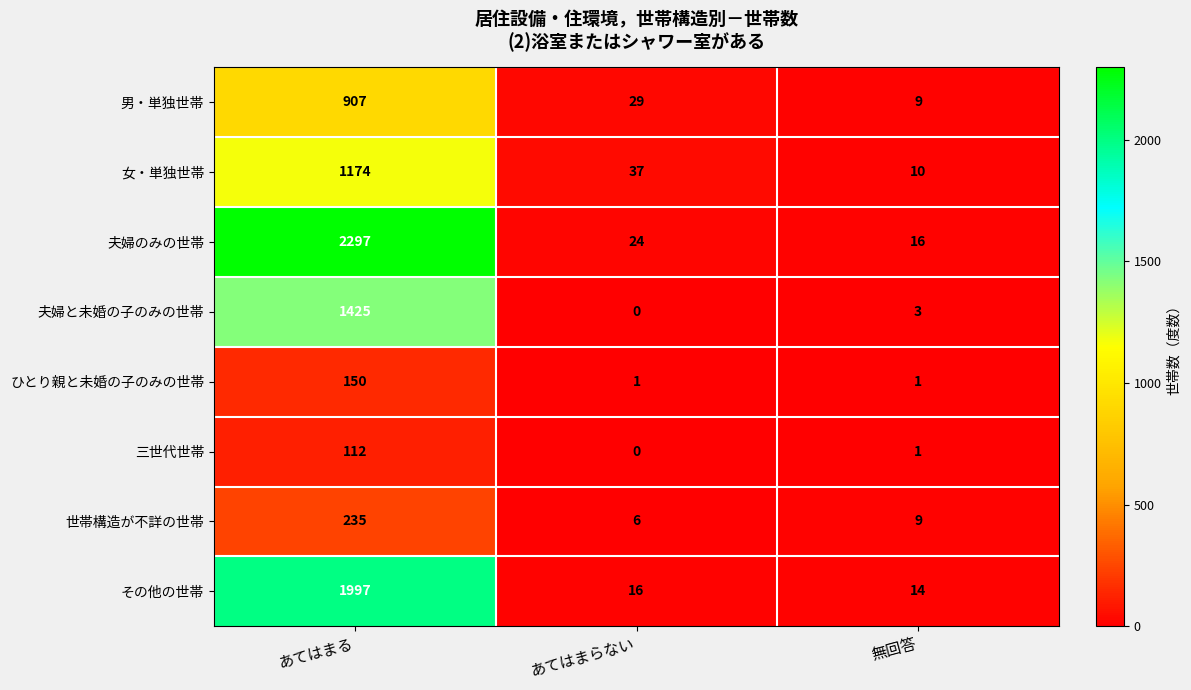

Which label corresponds to the smallest value in the chart?

あてはまらない